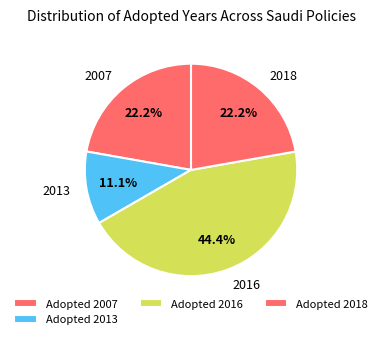

Combined, do 2018 and 2013 account for over 50%?

No